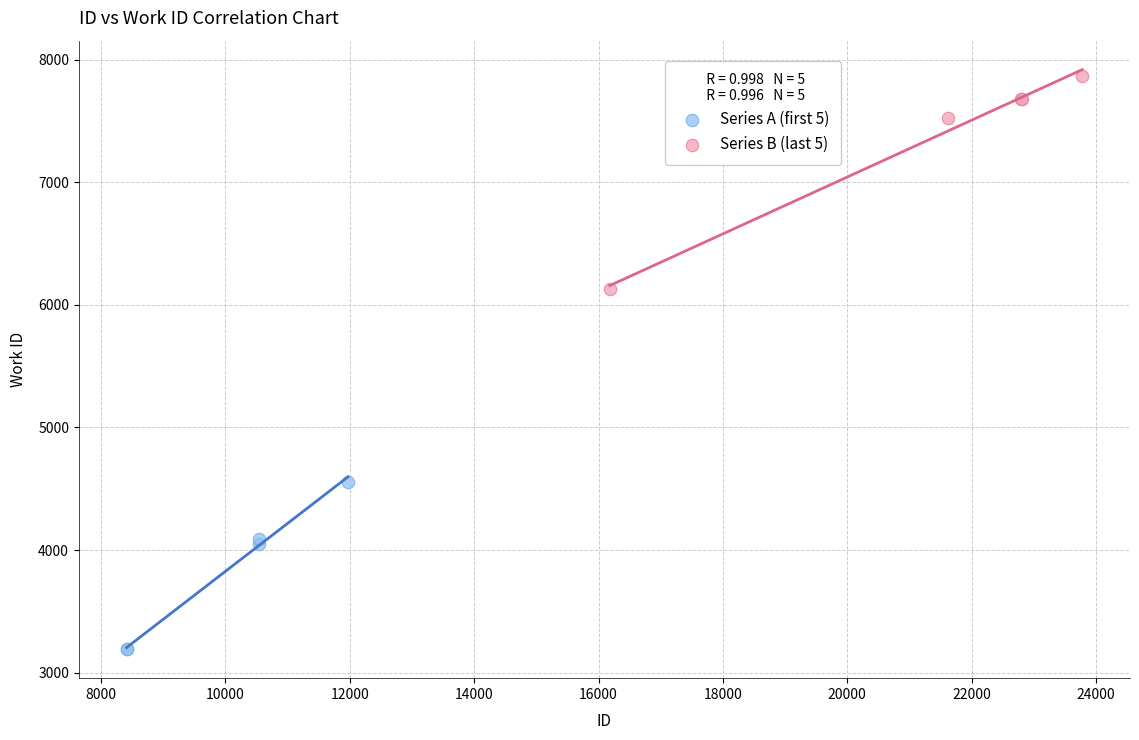

Which series contains the highest Y value?

Series B (last 5)